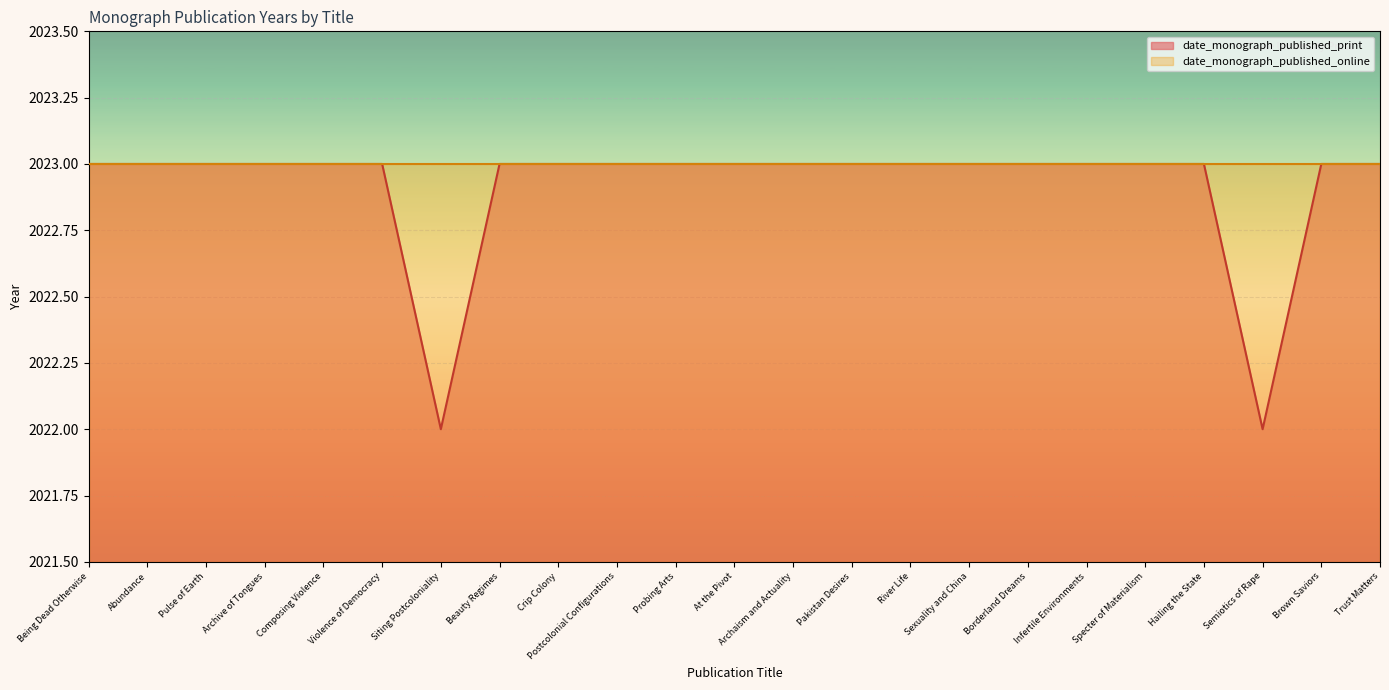

Which has a higher value, At the Pivot or Composing Violence?

At the Pivot